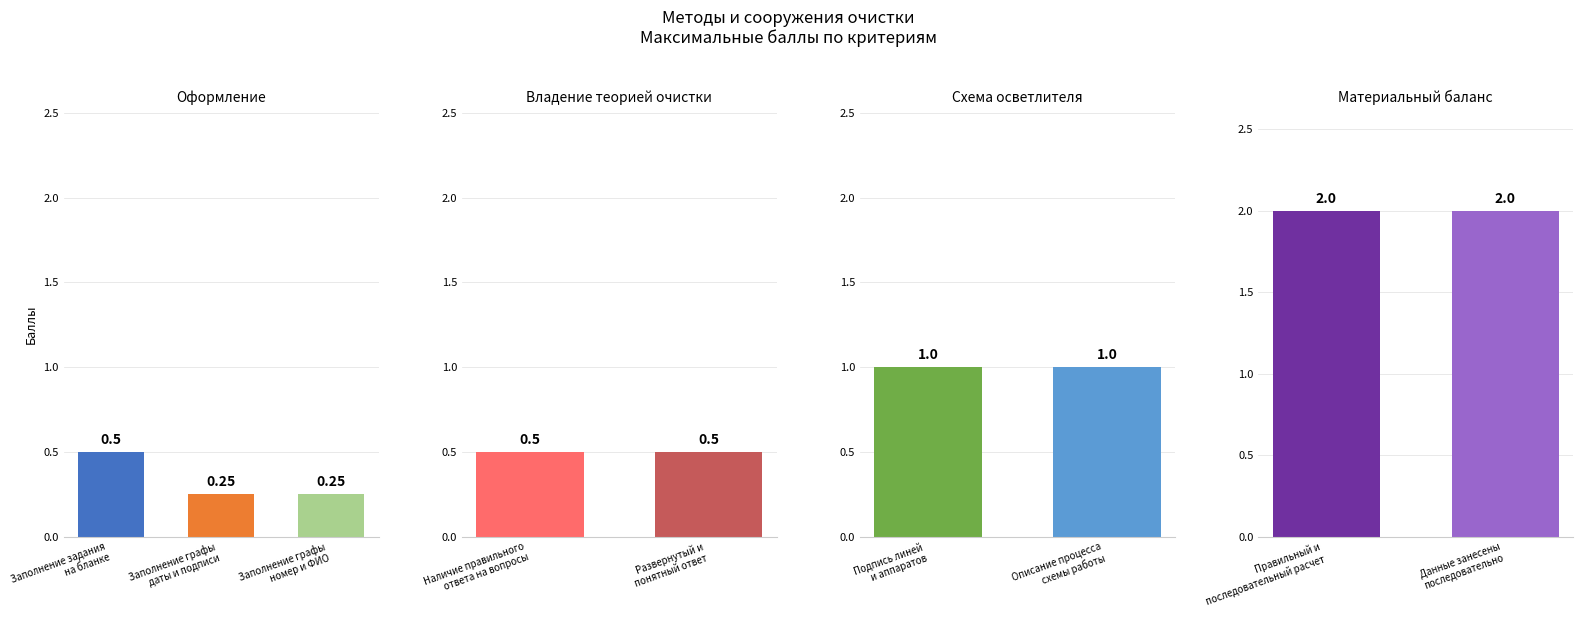

Reading left to right, transcribe all the data shown in this chart.

Заполнение задания
на бланке=0.5	Заполнение графы
даты и подписи=0.2	Заполнение графы
номер и ФИО=0.2	Наличие правильного
ответа на вопросы=0.5	Развернутый и
понятный ответ=0.5	Подпись линей
и аппаратов=1.0	Описание процесса
схемы работы=1.0	Правильный и
последовательный расчет=2.0	Данные занесены
последовательно=2.0